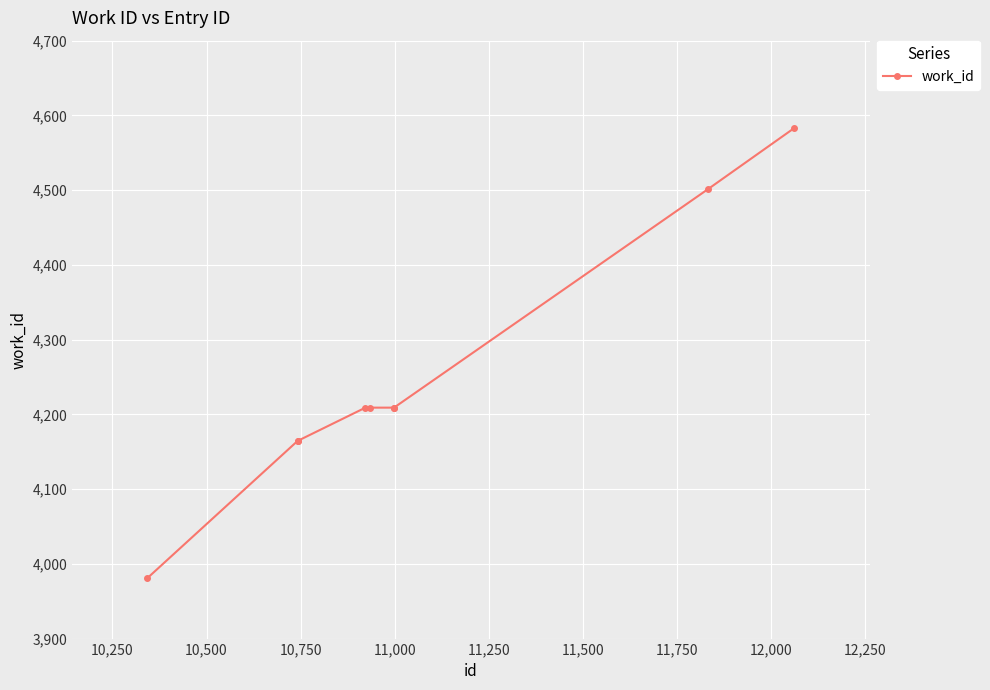

What is the sum of all values?

38231